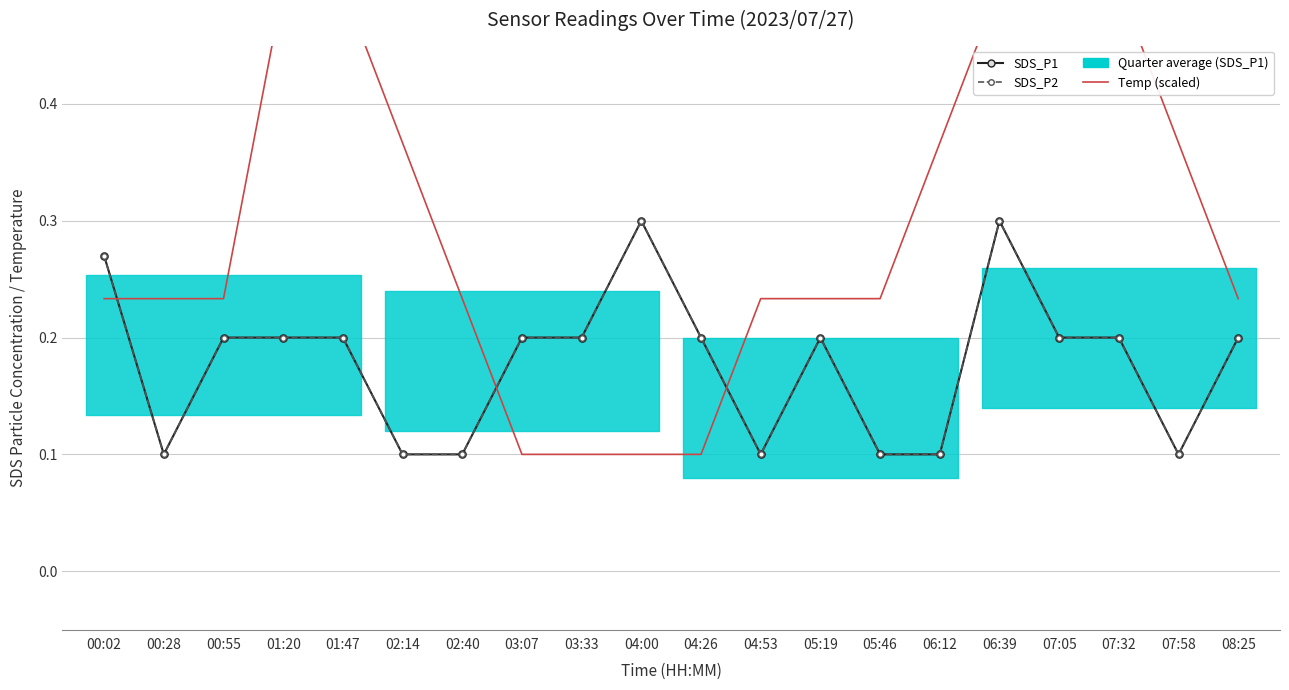

What is the average value of the Temp (scaled) series?

0.3